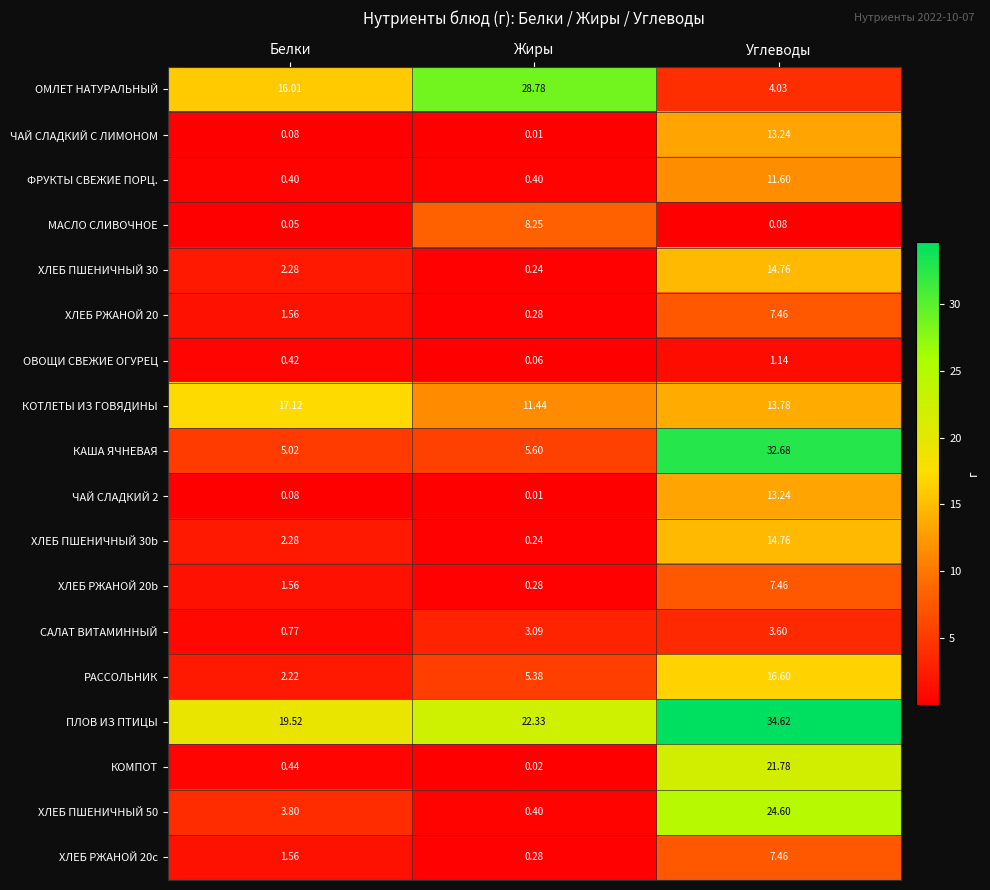

Rank the categories by ХЛЕБ ПШЕНИЧНЫЙ 50 value from lowest to highest.

Жиры, Белки, Углеводы